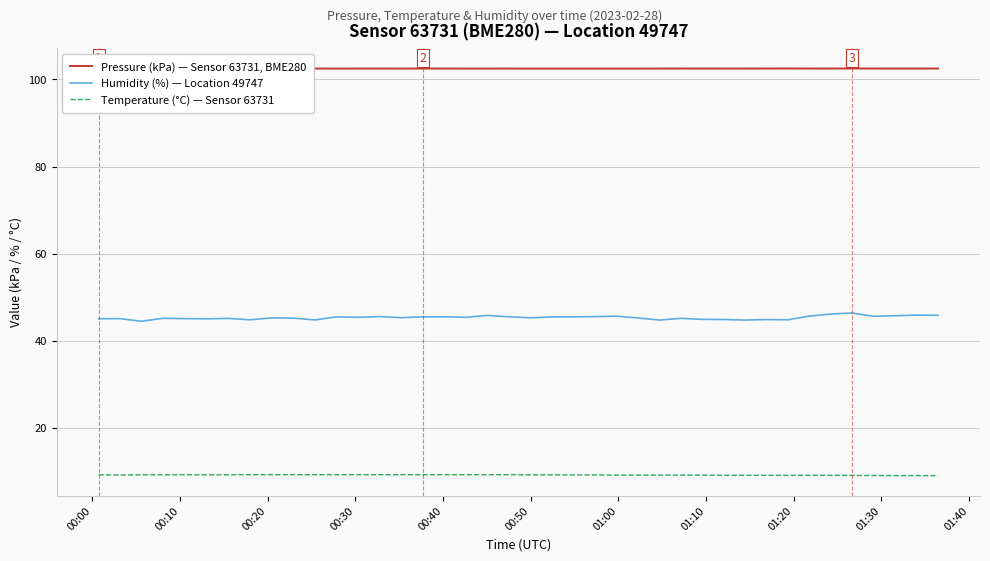

True or false: Humidity (%) — Location 49747 has more than 0 interior local peaks.

True